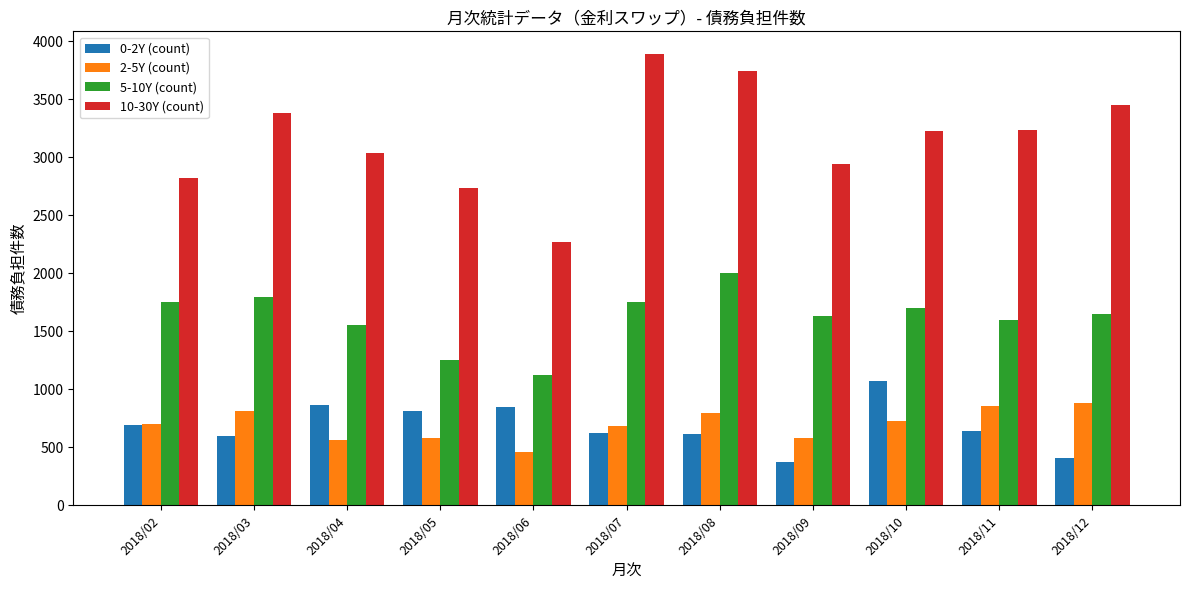

What is the total value across all series at 2018/07?

6949